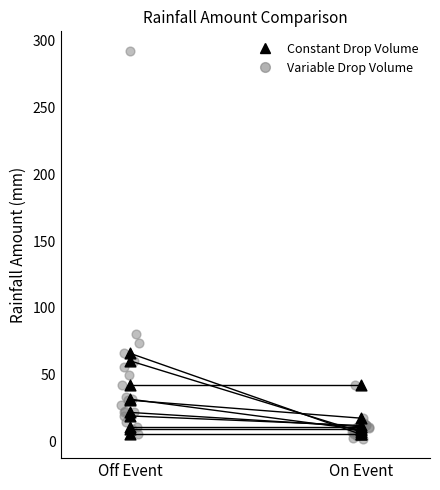

Between 6 and Off Event, which is larger?

6